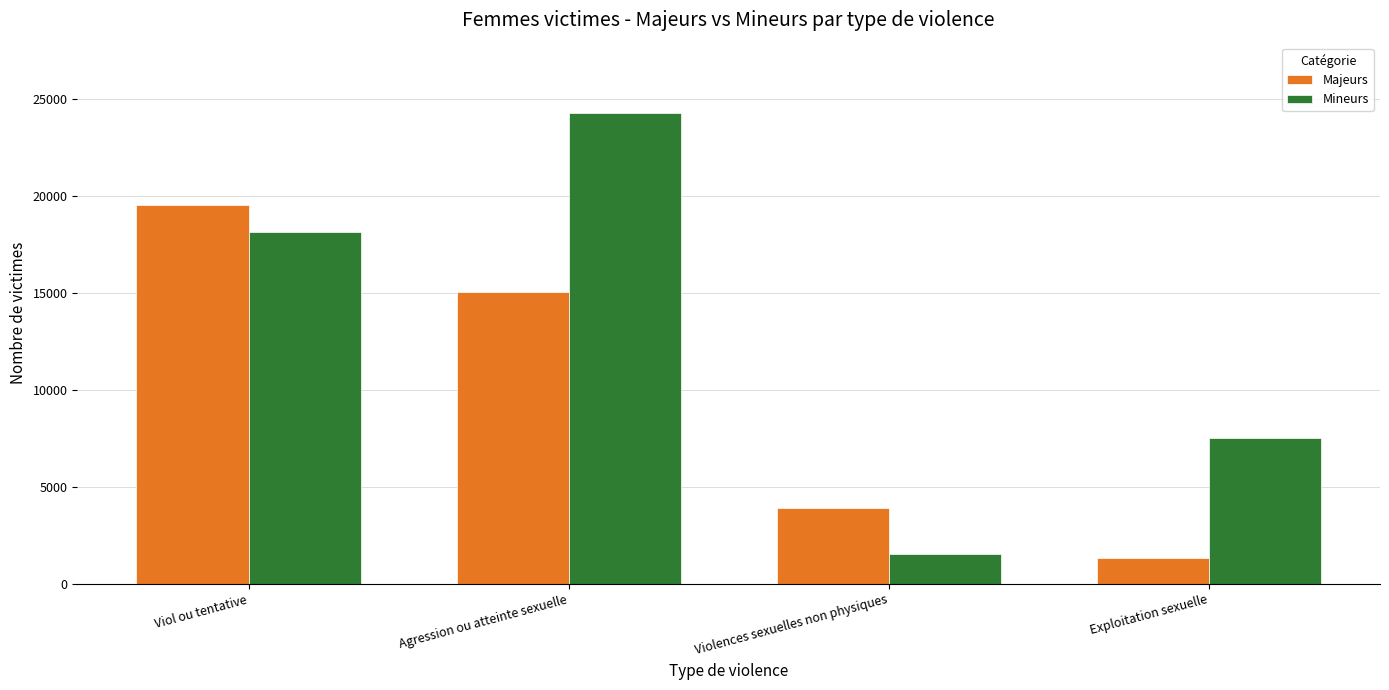

Between Agression ou atteinte sexuelle and Exploitation sexuelle, which series saw the biggest shift?

Mineurs